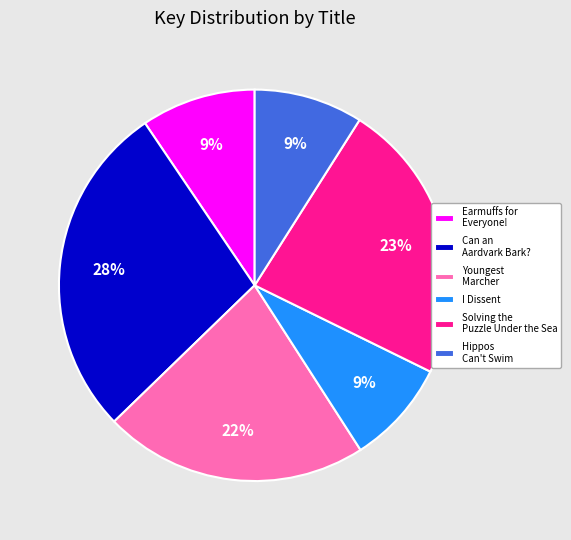

How many segments does this pie chart have?

6